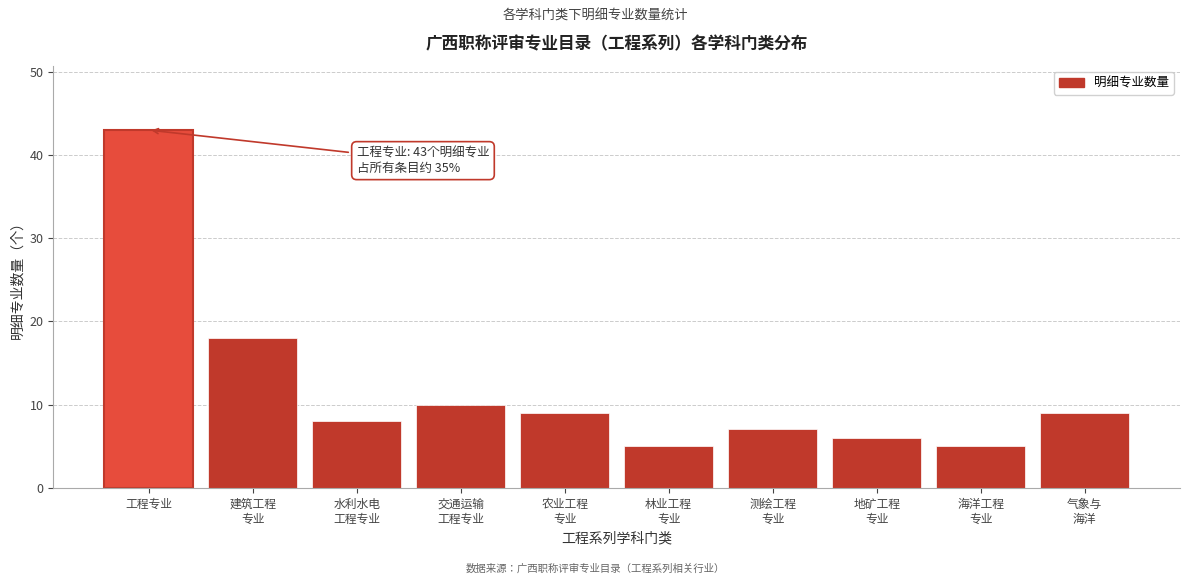

Reading left to right, transcribe all the data shown in this chart.

43	18	8	10	9	5	7	6	5	9